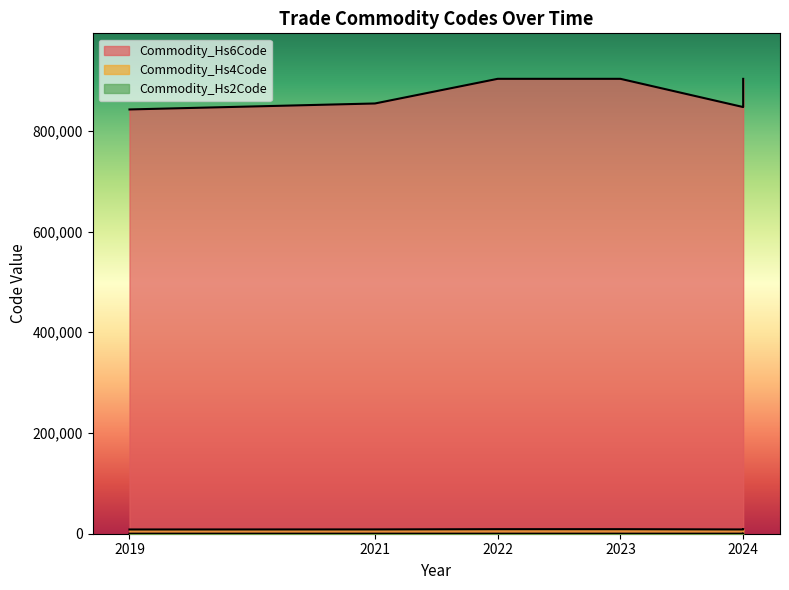

What is the difference between the maximum and minimum values in the Commodity_Hs6Code series?

60801